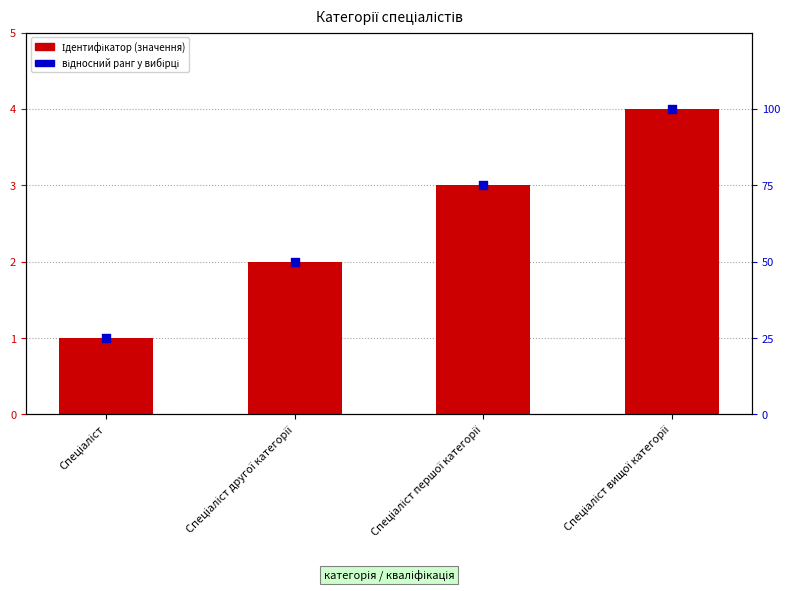

At which category is the sum across all series the highest?

Спеціаліст вищої категорії